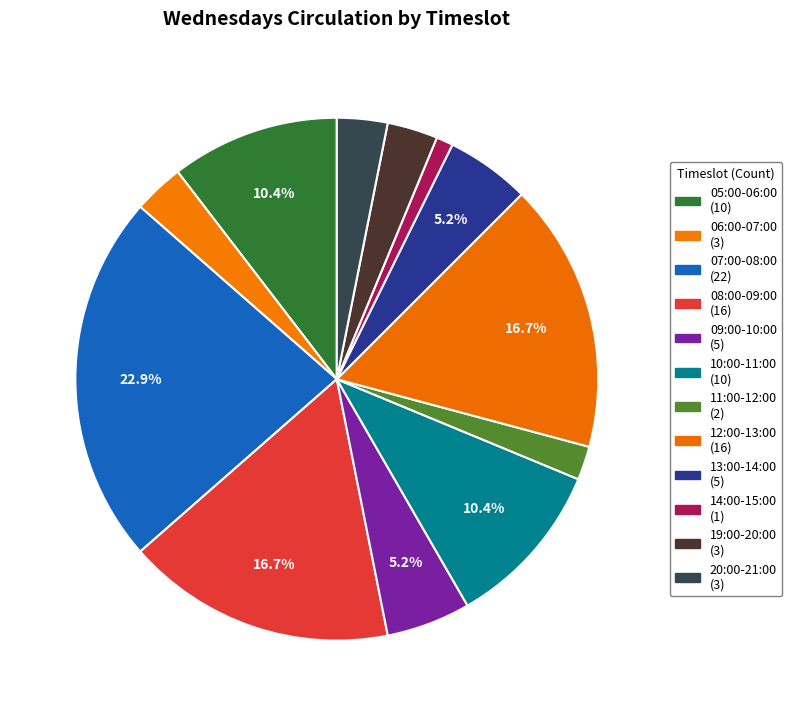

How many segments does this pie chart have?

12